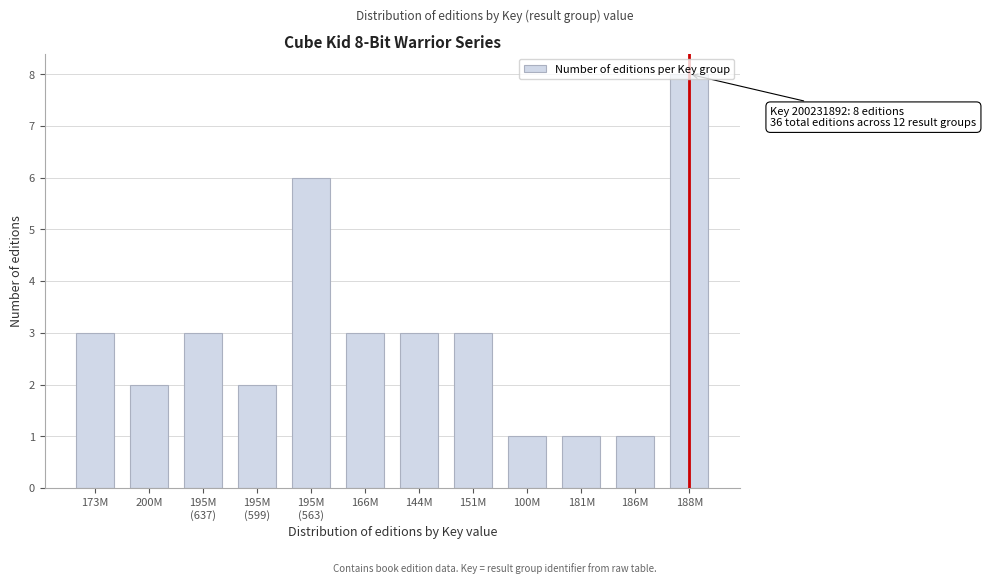

What position from the left is 173M?

1